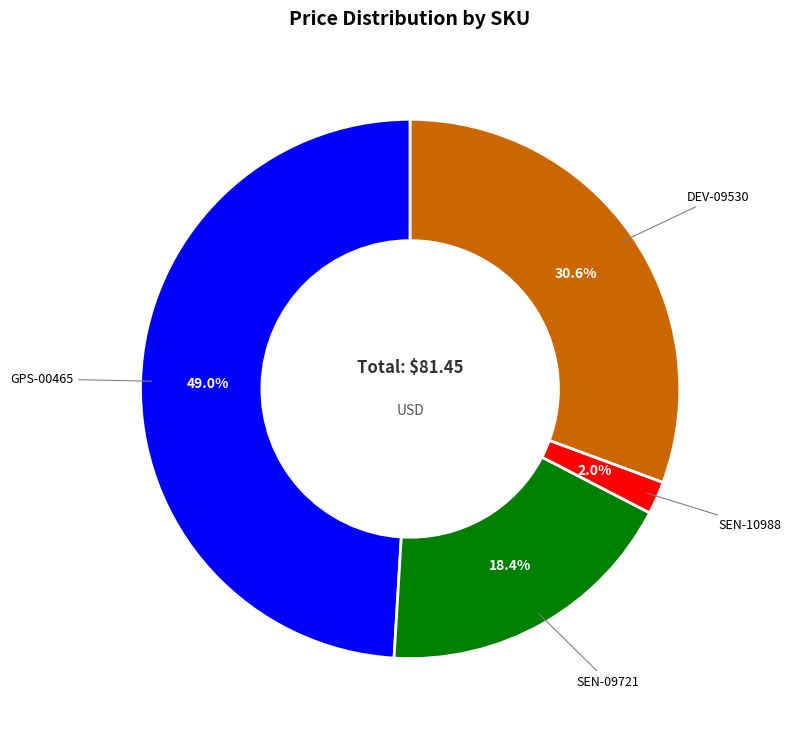

Does GPS-00465 represent more than half of the total?

No